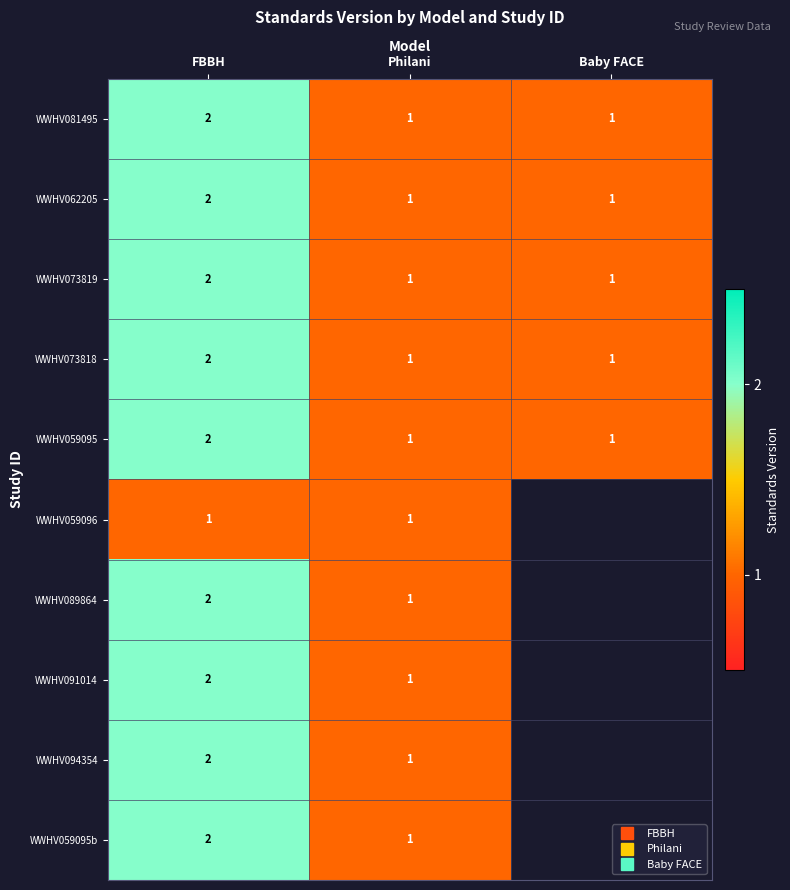

At which category is the sum across all series the highest?

FBBH